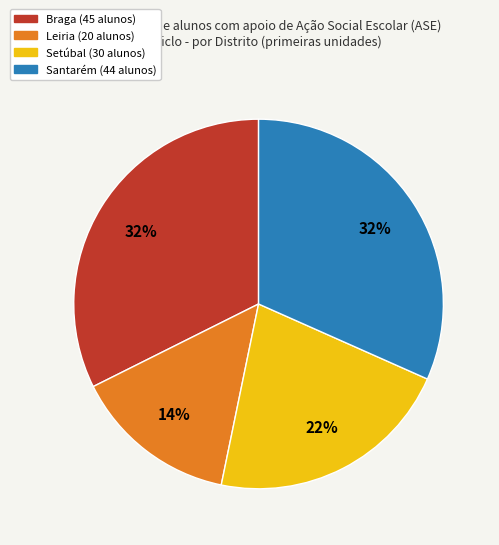

To the nearest percent, what is the difference between the largest and smallest slice percentages?

18%